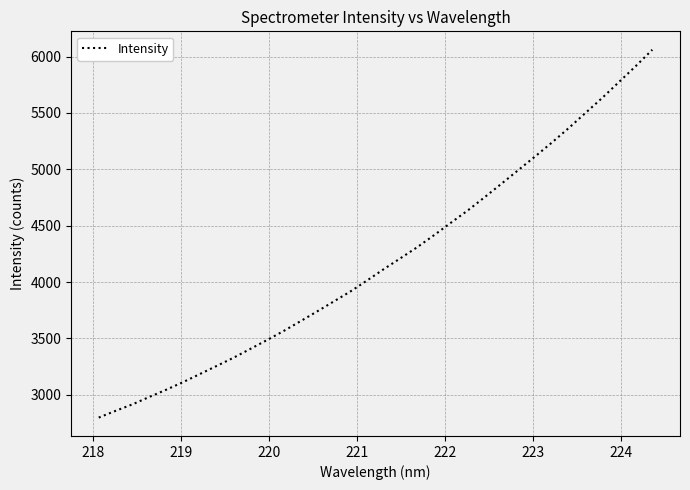

What is the difference between the maximum and minimum values?

3262.7